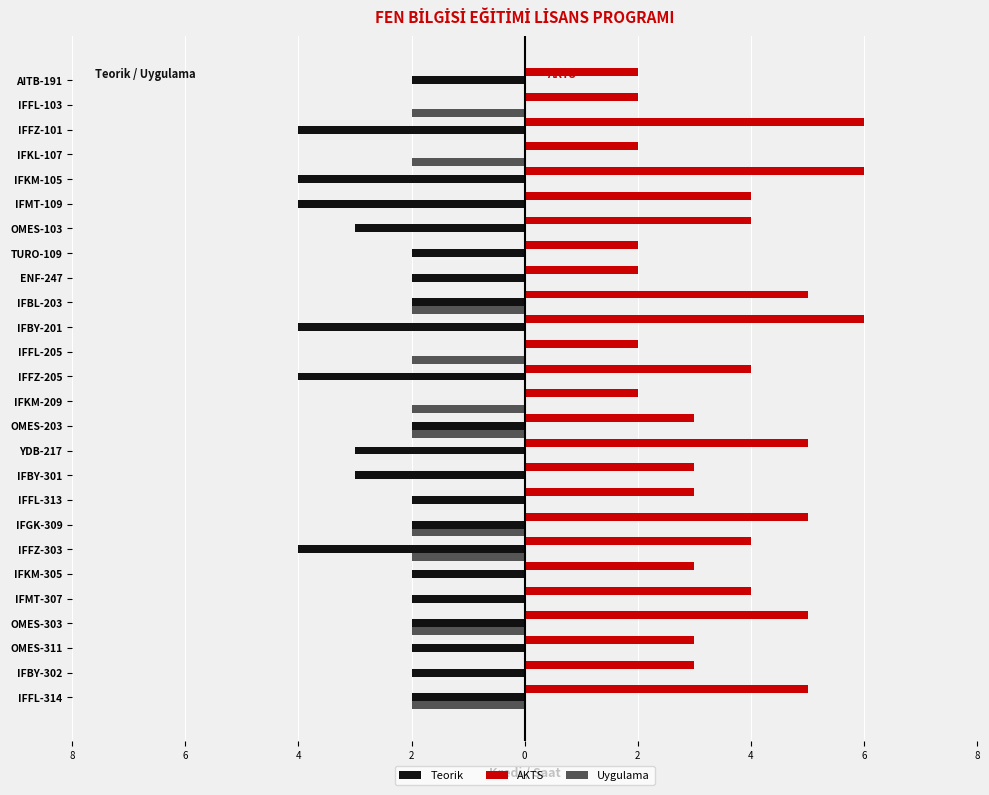

What are all the series names shown in the legend?

Teorik, AKTS, Uygulama